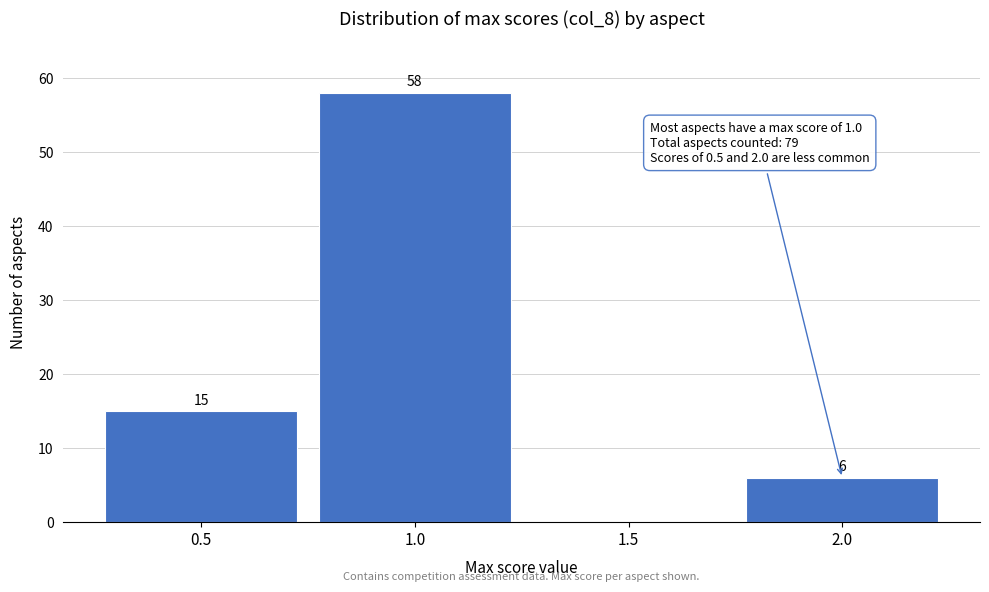

Over which range of the x-axis is the bar tallest?

0.75 to 1.25